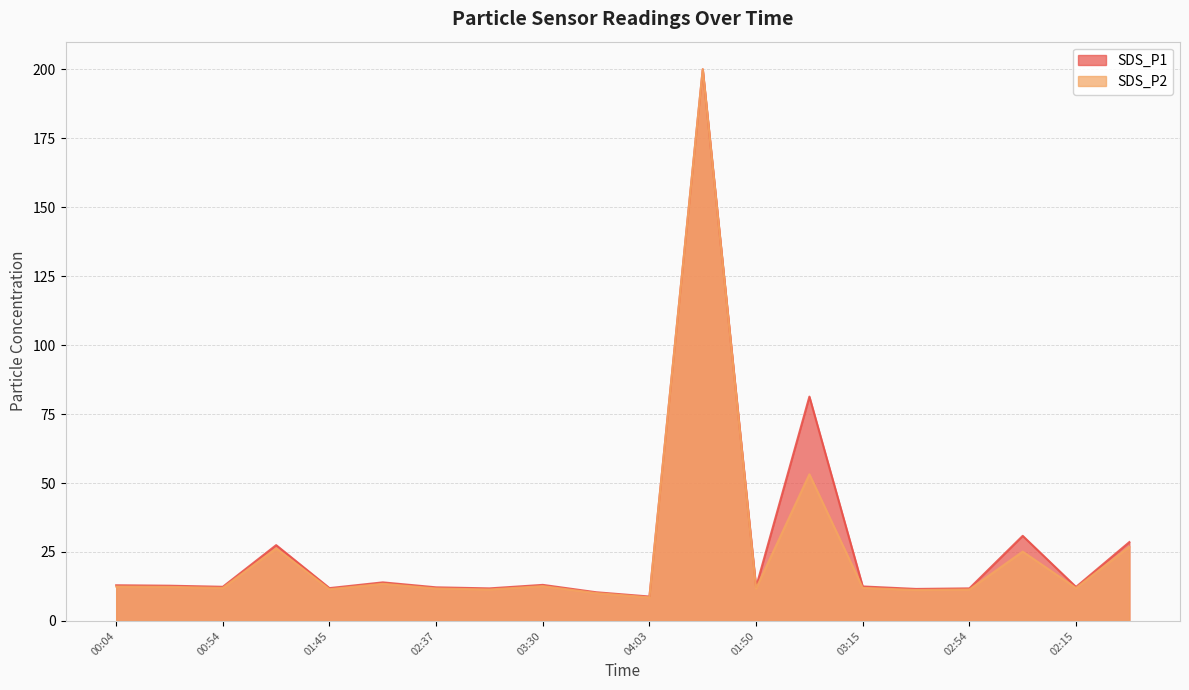

How many data points are less than 12?

10